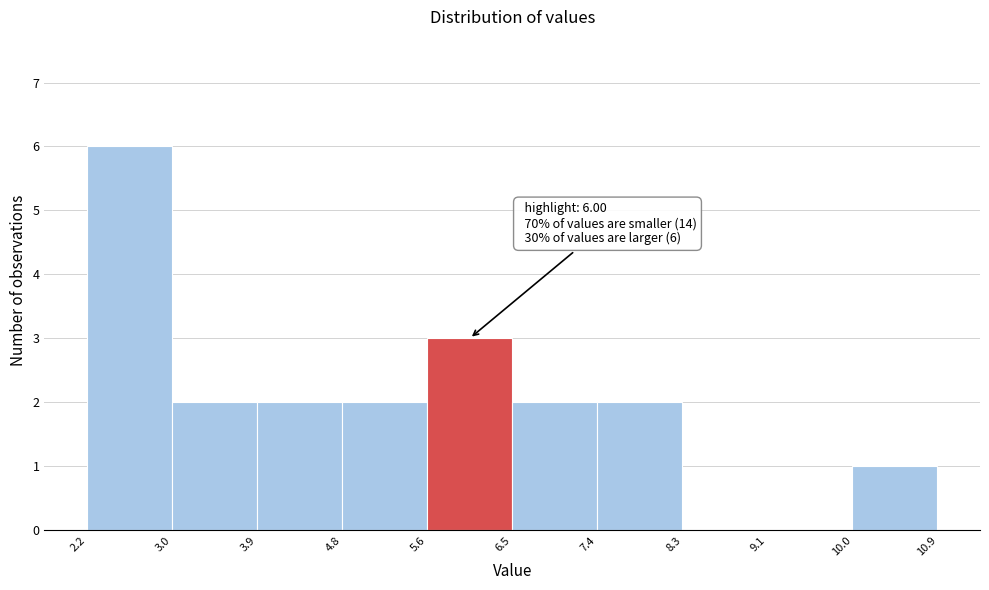

Which range on the x-axis has the tallest bar?

2.2 to 3.0